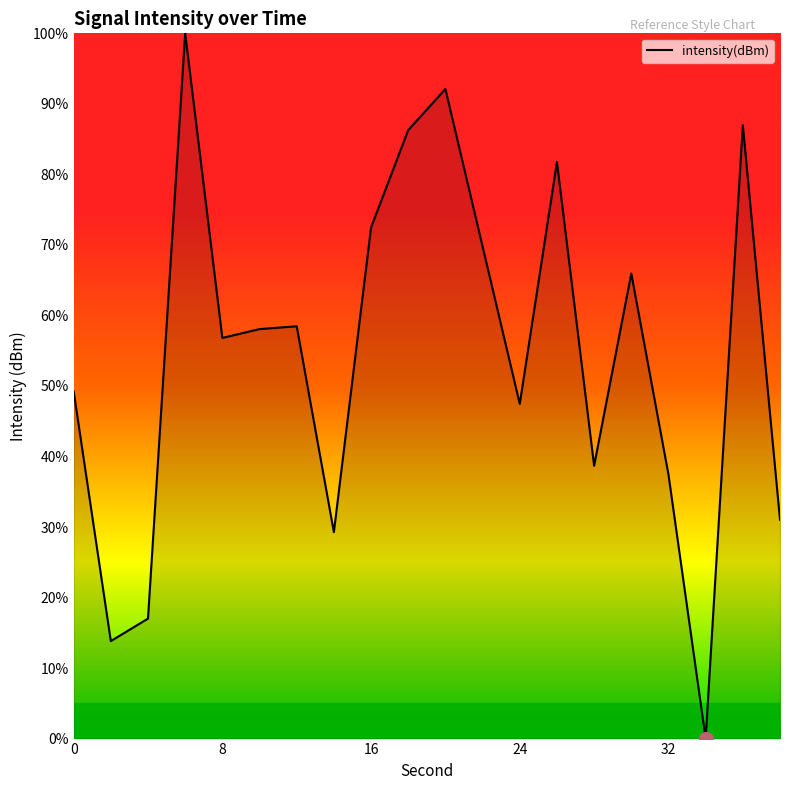

What is the greatest value displayed?

100.0